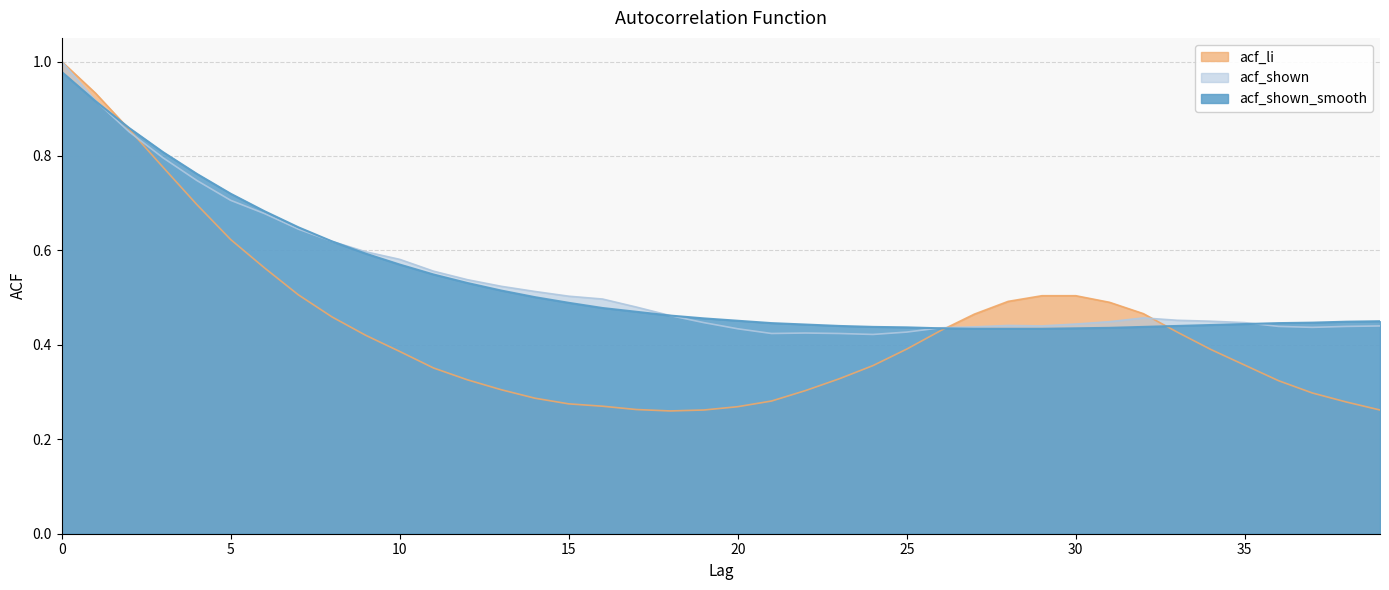

Reading right to left, extract all data points from this chart.

acf_li: 0.3	0.3	0.3	0.3	0.4	0.4	0.4	0.5	0.5	0.5	0.5	0.5	0.5	0.4	0.4	0.4	0.3	0.3	0.3	0.3	0.3	0.3	0.3	0.3	0.3	0.3	0.3	0.3	0.4	0.4	0.4	0.5	0.5	0.6	0.6	0.7	0.8	0.9	0.9	1.0
acf_shown: 0.4	0.4	0.4	0.4	0.4	0.5	0.5	0.5	0.4	0.4	0.4	0.4	0.4	0.4	0.4	0.4	0.4	0.4	0.4	0.4	0.4	0.5	0.5	0.5	0.5	0.5	0.5	0.5	0.6	0.6	0.6	0.6	0.6	0.7	0.7	0.7	0.8	0.9	0.9	1.0
acf_shown_smooth: 0.5	0.4	0.4	0.4	0.4	0.4	0.4	0.4	0.4	0.4	0.4	0.4	0.4	0.4	0.4	0.4	0.4	0.4	0.4	0.5	0.5	0.5	0.5	0.5	0.5	0.5	0.5	0.5	0.5	0.6	0.6	0.6	0.6	0.7	0.7	0.8	0.8	0.9	0.9	1.0